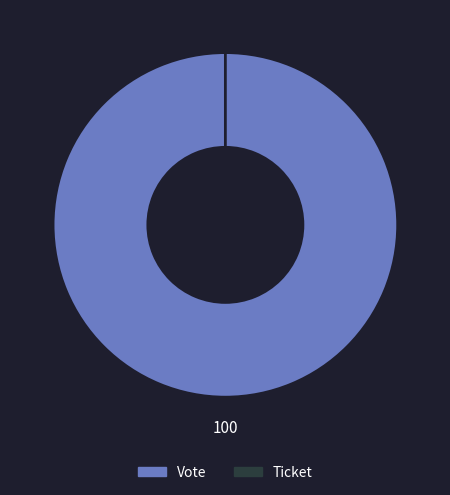

Is it true that Ticket is 1% of the pie?

False